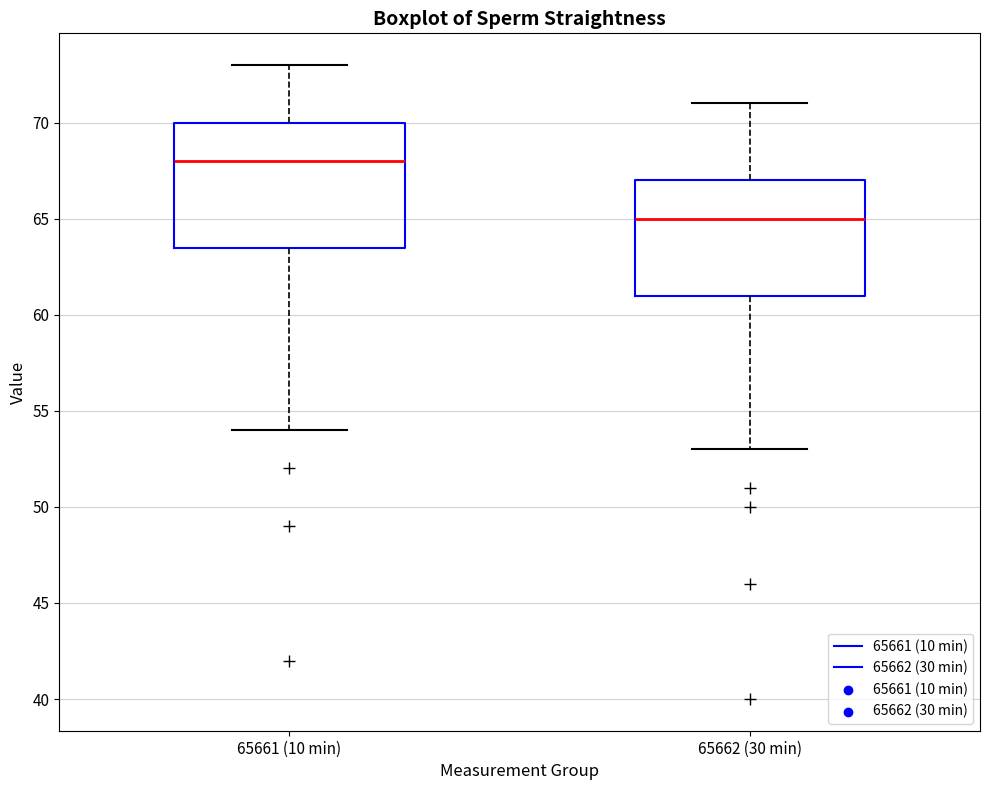

Which box has the highest median line?

65661 (10 min)